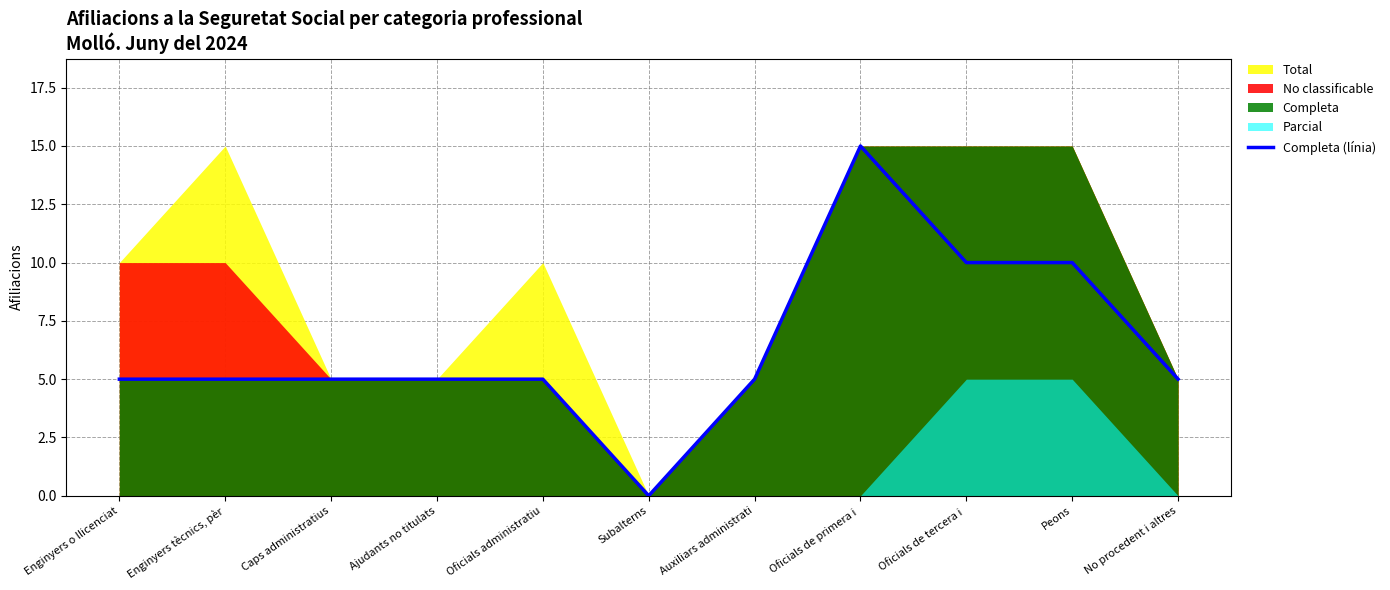

What is the value of the 7th point from the left?

5